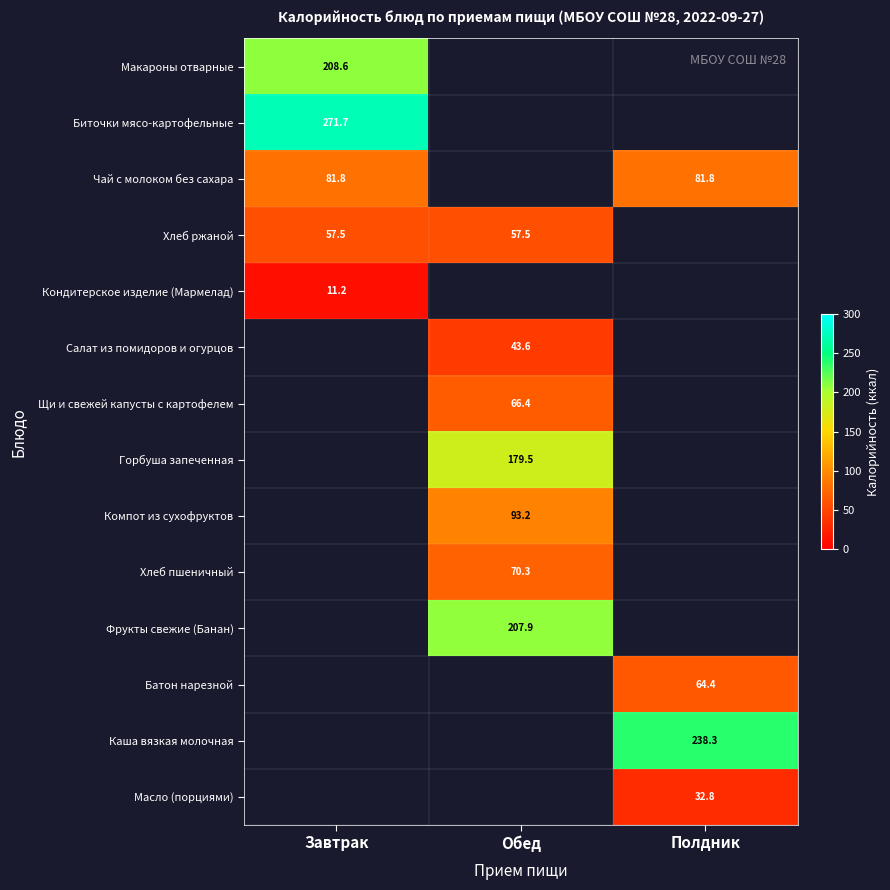

What is the maximum value shown in the chart?

271.7